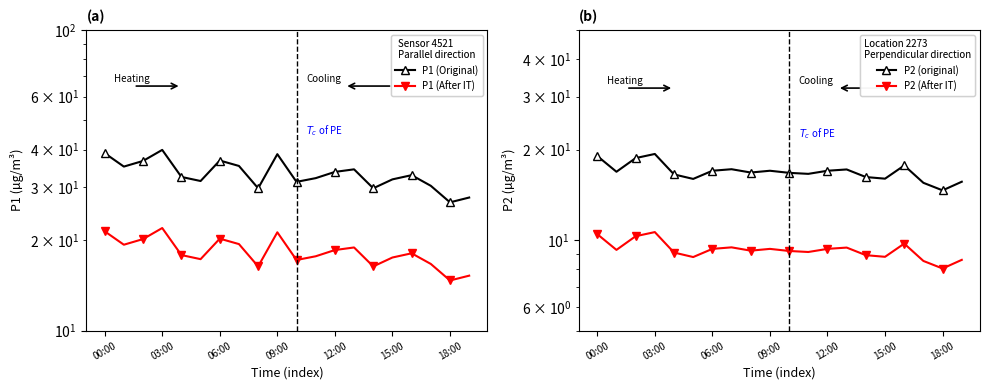

How many lines are shown in the chart?

4